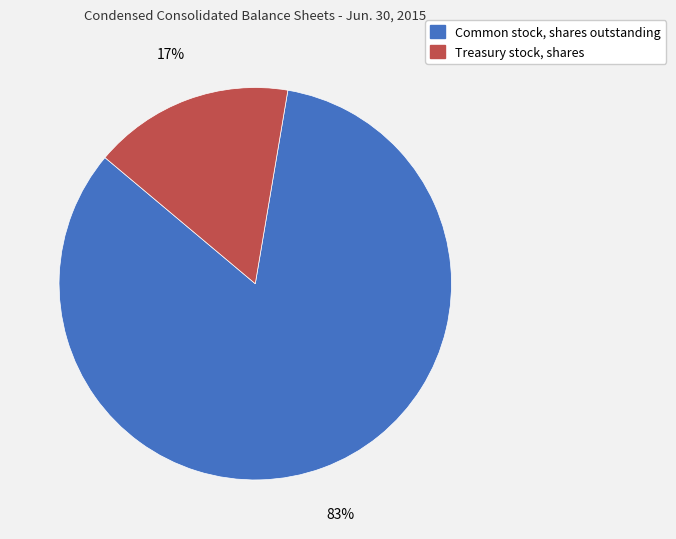

How many slices are in this pie chart?

2